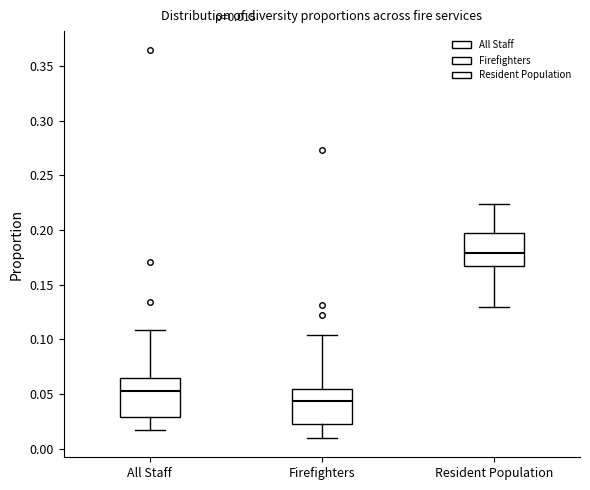

Which box's median line is the highest?

Resident Population